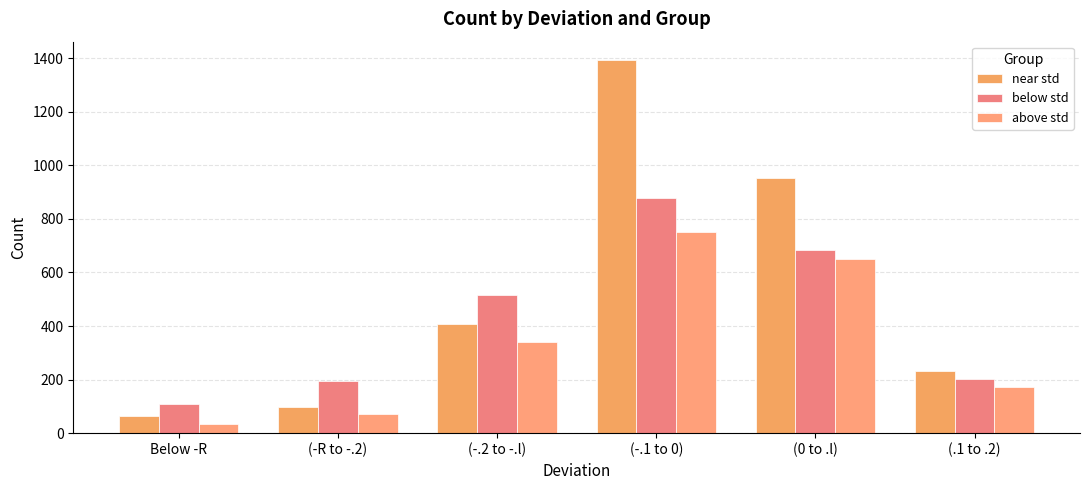

At how many categories does at least one series exceed 392?

3